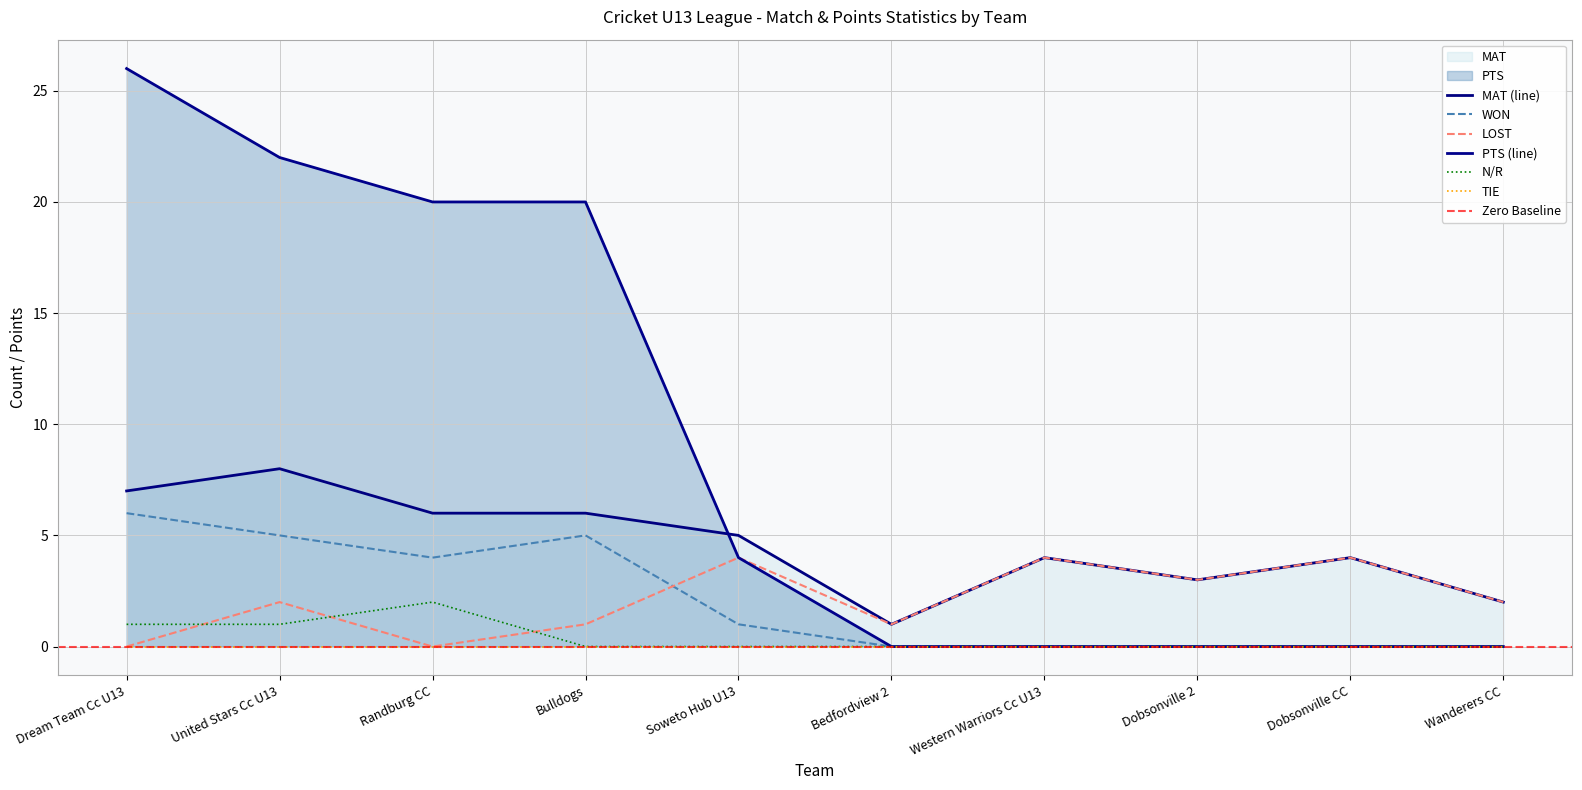

Which series has the widest spread of values?

PTS